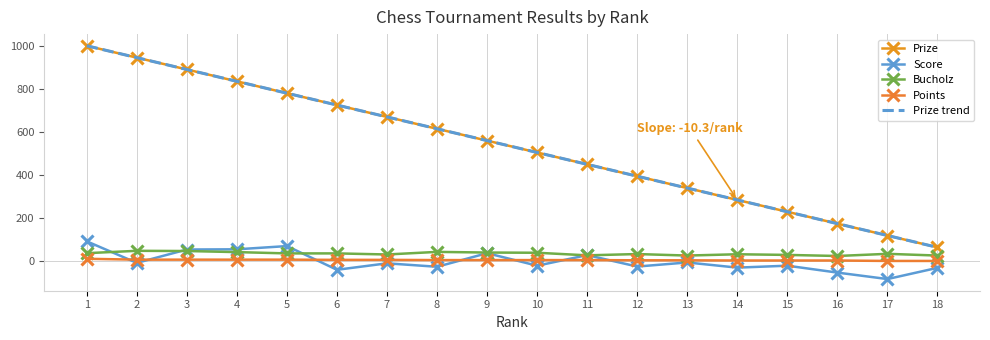

What is the total value across all series at 15?

244